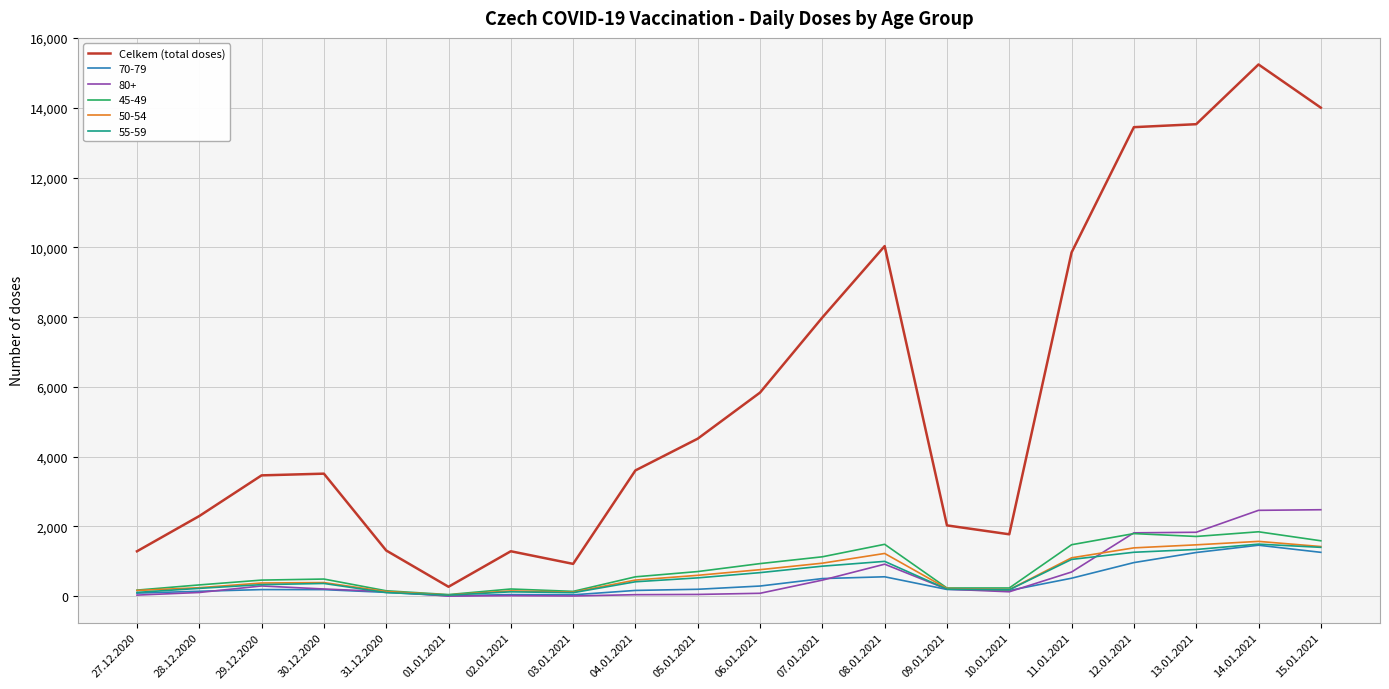

Which series has the largest total across all categories?

Celkem (total doses)